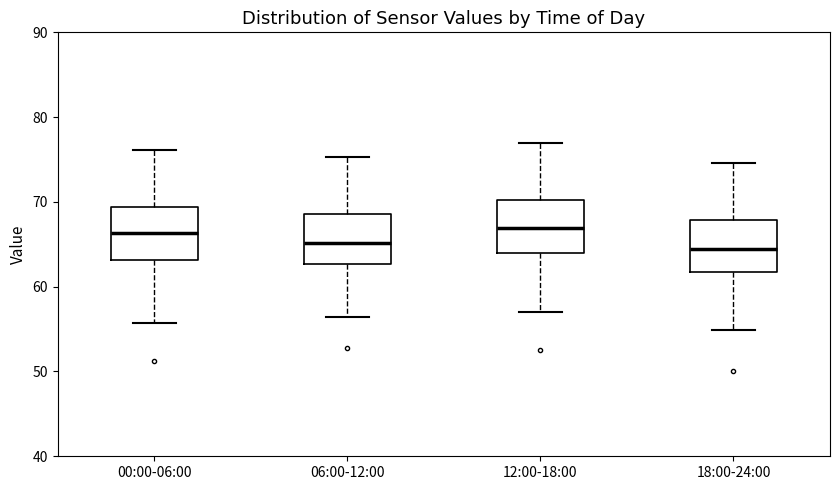

Where does the lower whisker of the box for 06:00-12:00 end on the y-axis? The values are not printed on the chart, so give them approximately, as read against the axis.

56